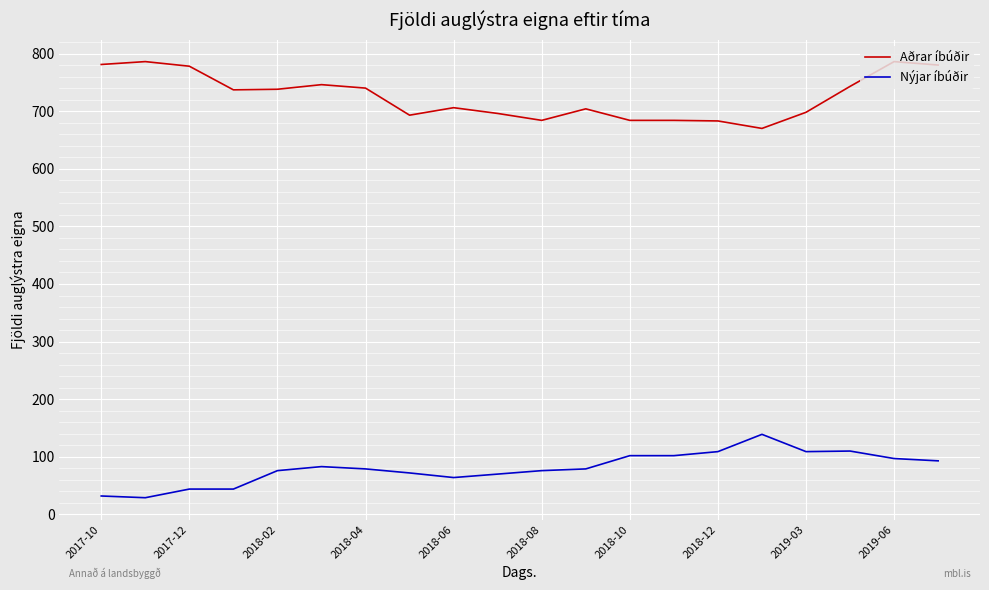

What is the minimum value for Nýjar íbúðir?

29